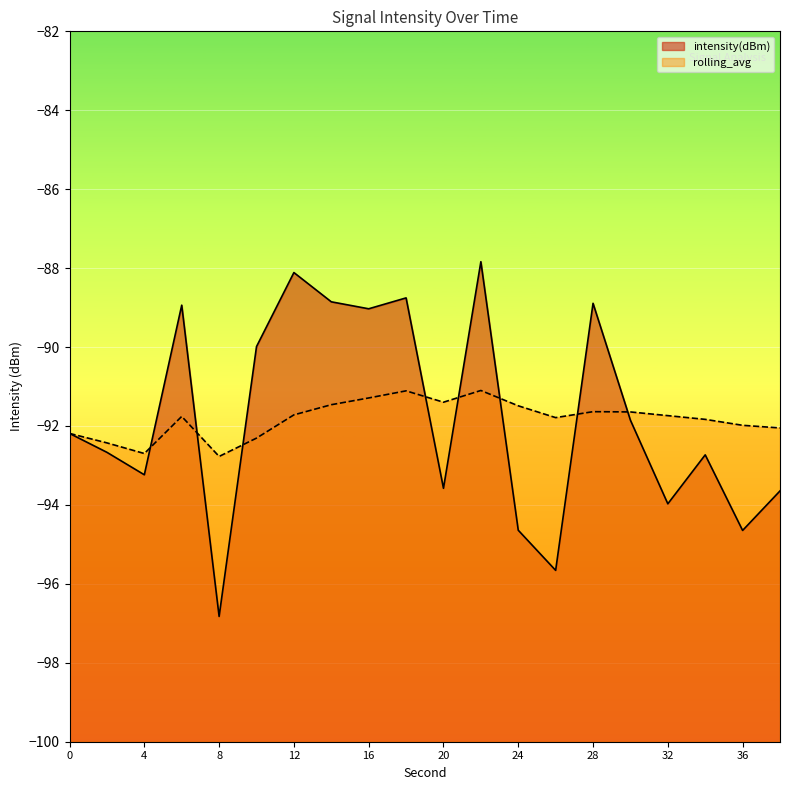

Reading left to right, list all the values displayed in this chart.

intensity(dBm): -92.2	-92.7	-93.2	-88.9	-96.8	-90.0	-88.1	-88.9	-89.0	-88.8	-93.6	-87.8	-94.6	-95.7	-88.9	-91.9	-94.0	-92.7	-94.6	-93.6
rolling_avg: -92.2	-92.4	-92.7	-91.8	-92.8	-92.3	-91.7	-91.5	-91.3	-91.1	-91.4	-91.1	-91.5	-91.8	-91.6	-91.6	-91.7	-91.8	-92.0	-92.0